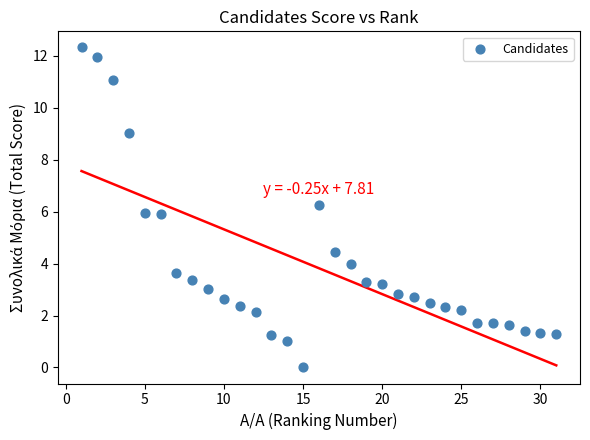

What is the range of X values (max minus min)?

30.0